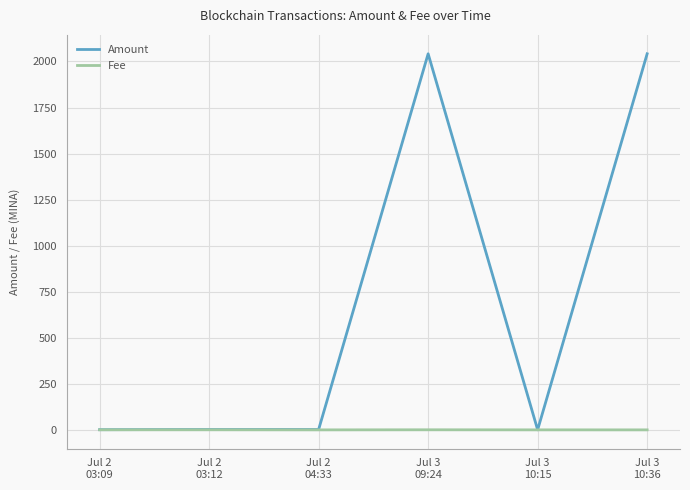

What is the greatest value displayed?

2041.5